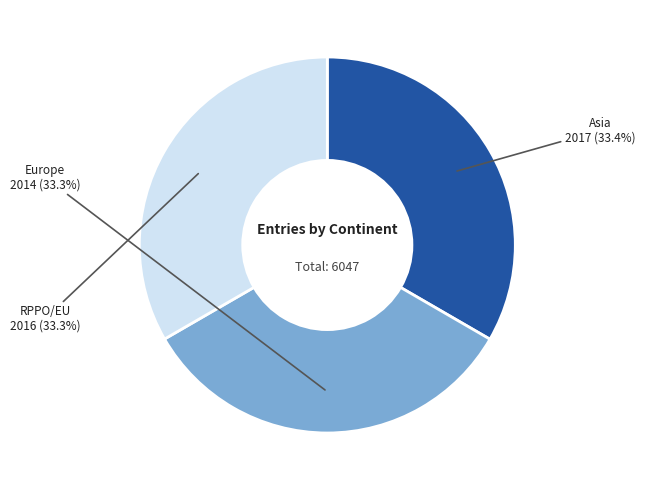

How many slices are in this pie chart?

3